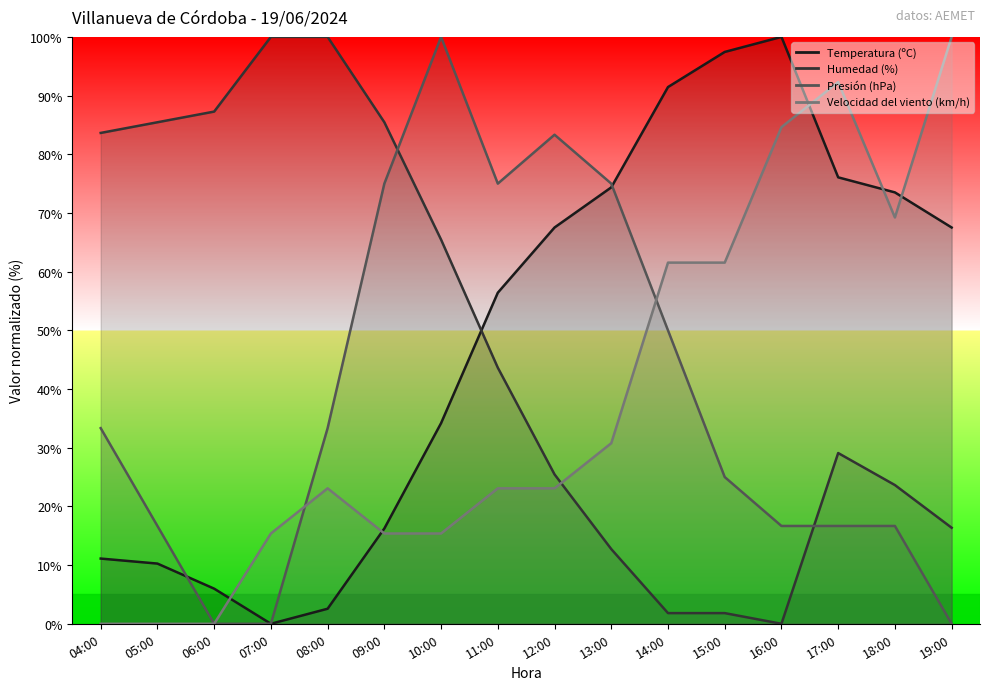

Where do Temperatura (ºC) and Humedad (%) first cross each other?

10:00 and 11:00